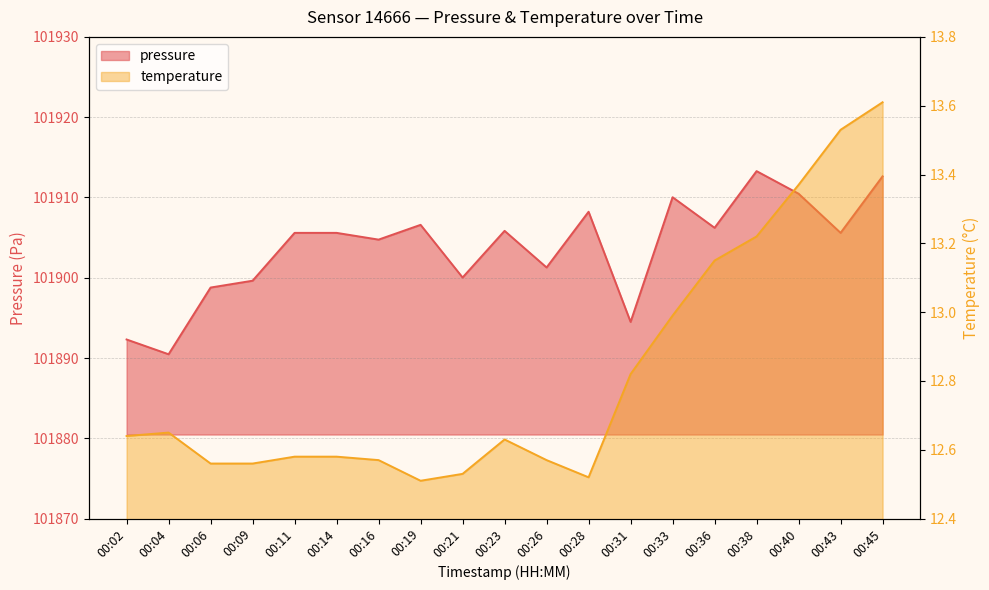

Between 00:43 and 00:31, which is larger?

00:43